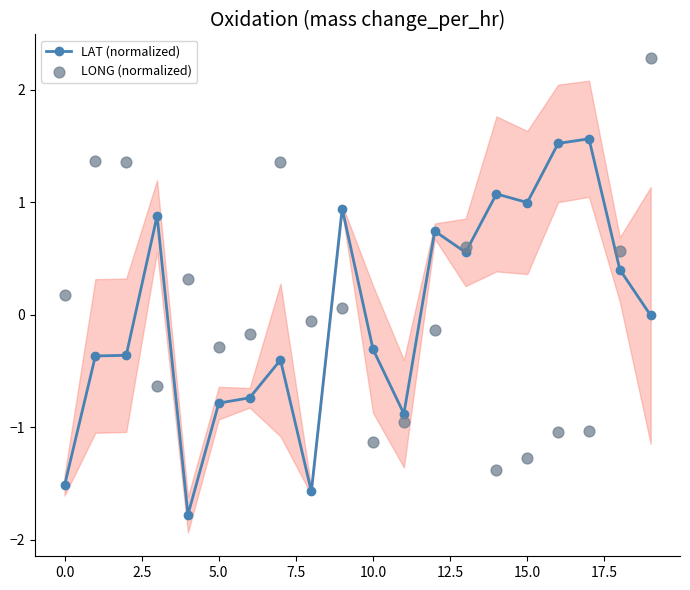

What are all the series names shown in the legend?

LAT (normalized), LONG (normalized)